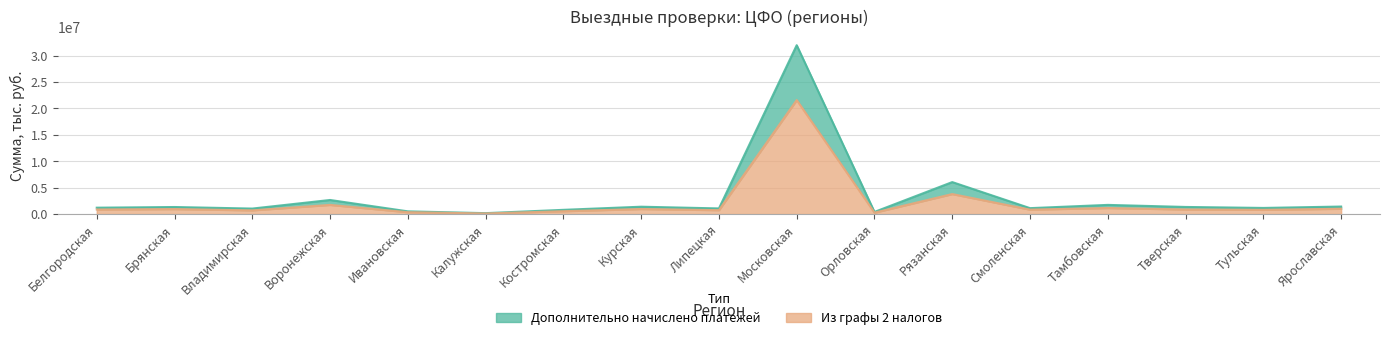

Where is Из графы 2 налогов nearest to the value 10855362?

Рязанская